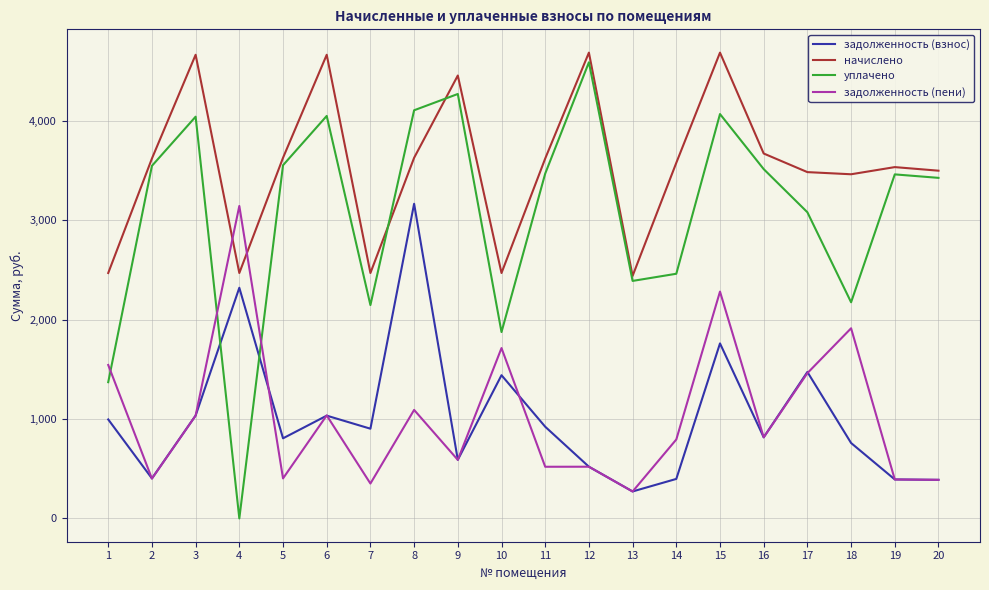

Which category has the lowest value in the задолженность (пени) series?

13